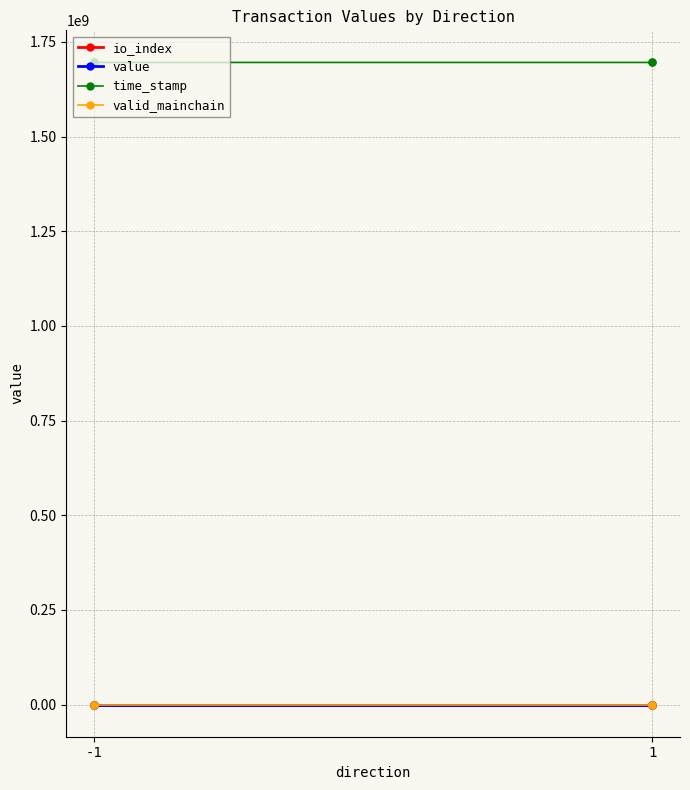

At -1, list the series in order from largest to smallest.

time_stamp, valid_mainchain, value, io_index